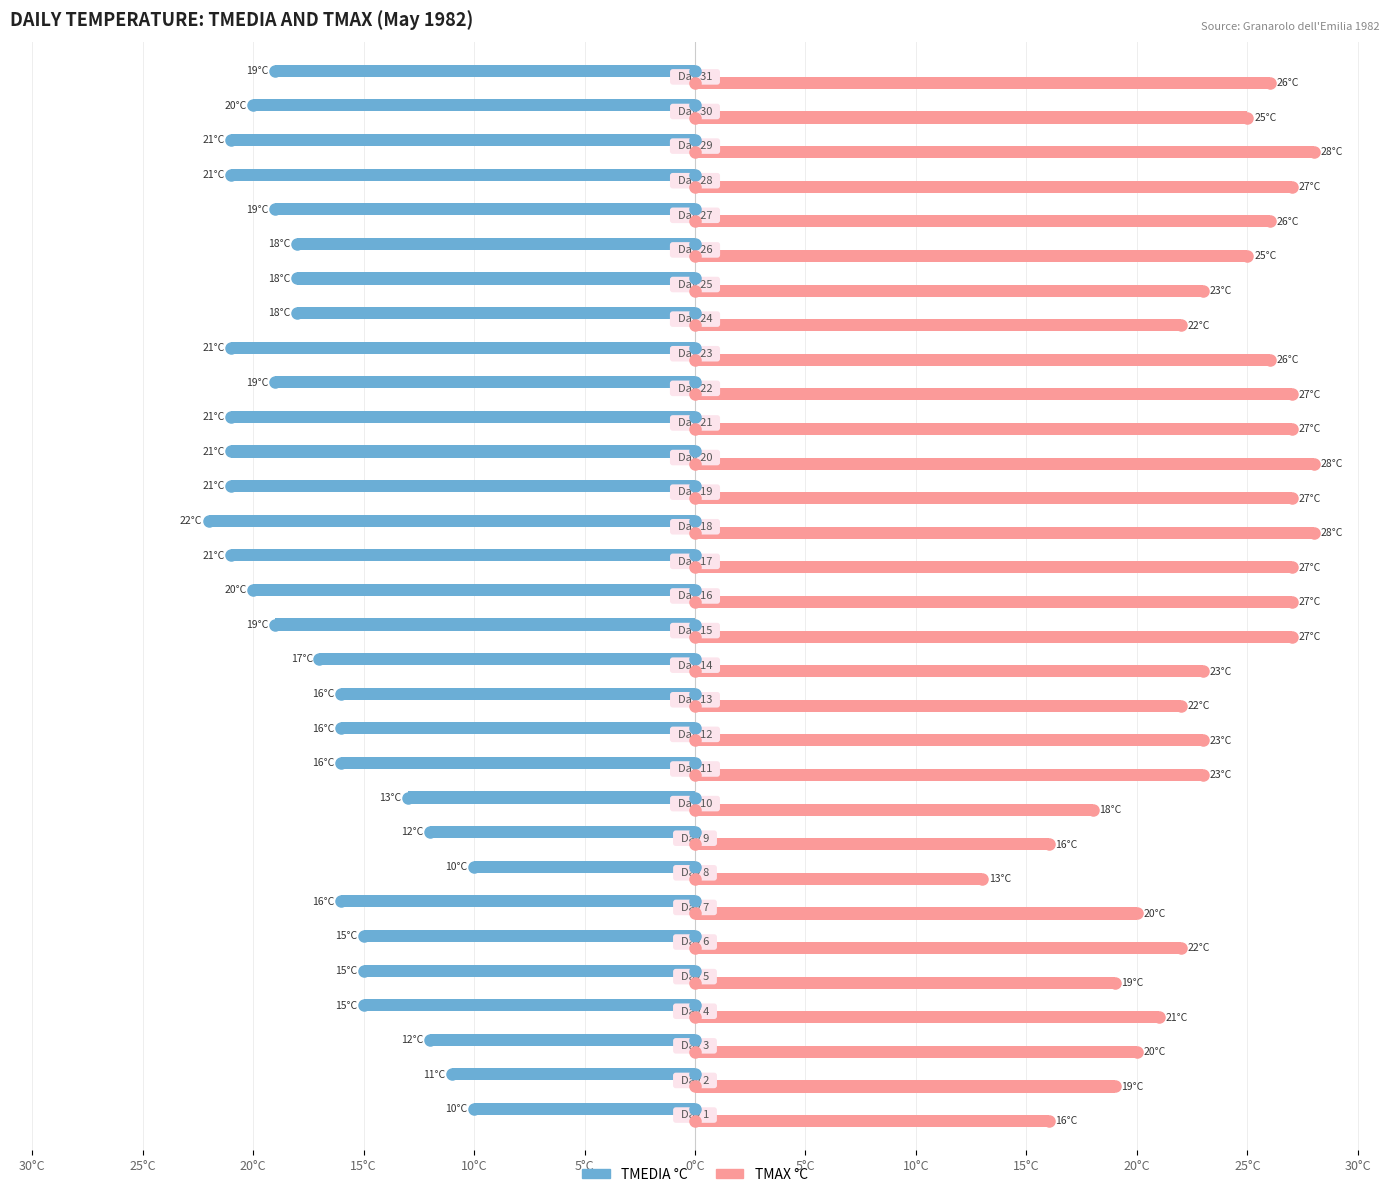

What is the label of the 25th bar from the right?

0°C